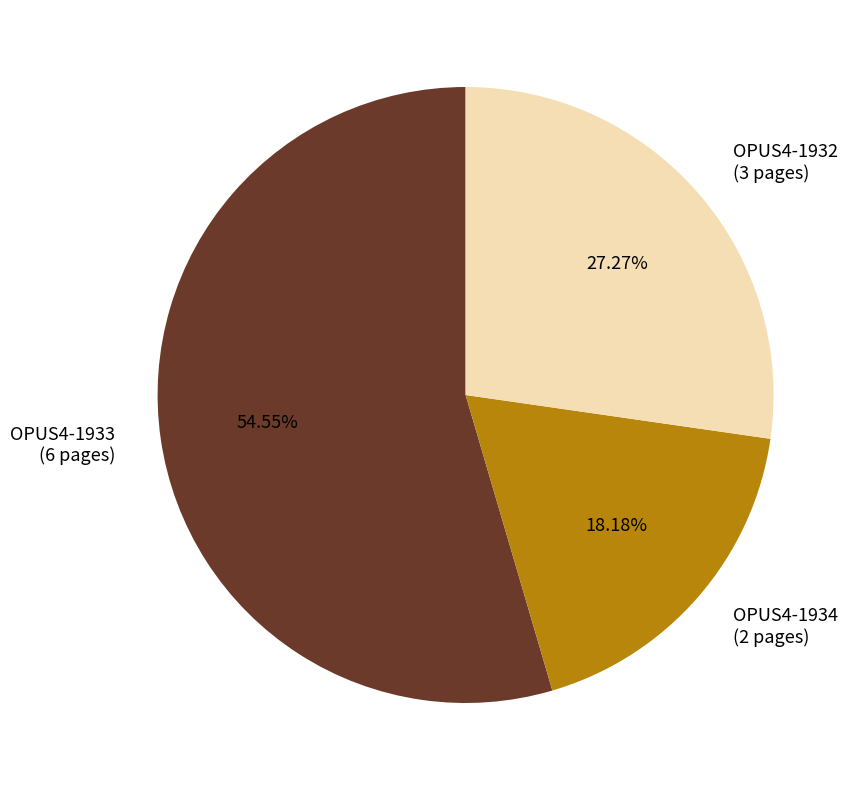

True or false: OPUS4-1932 accounts for 41% of the total.

False